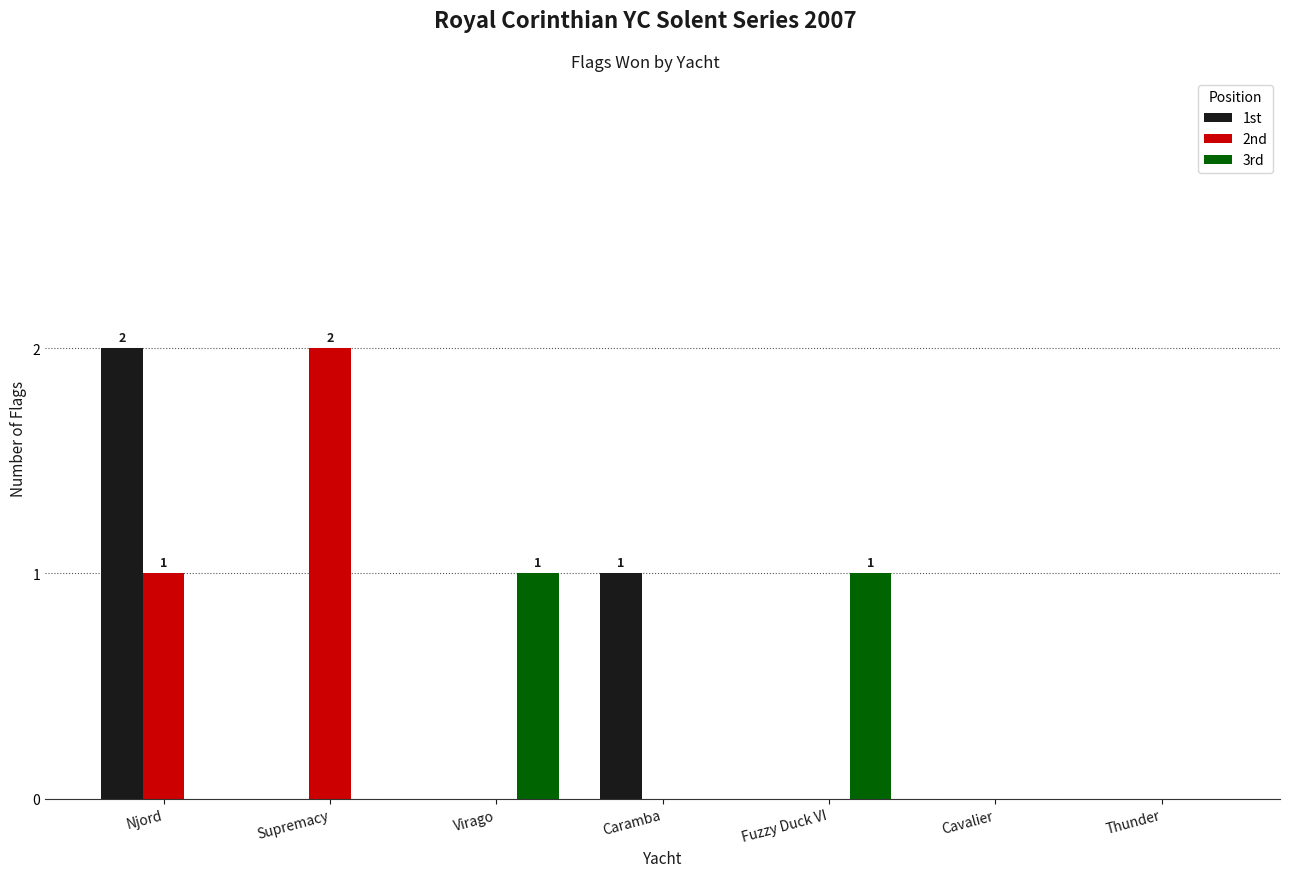

Reading left to right, extract all data points from this chart.

1st: 2	0	0	1	0	0	0
2nd: 1	2	0	0	0	0	0
3rd: 0	0	1	0	1	0	0